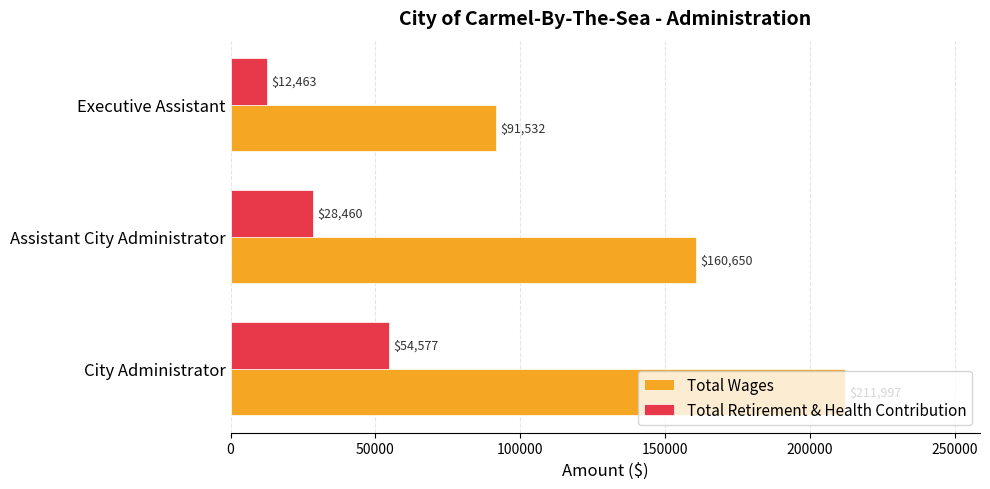

What is the spread (max minus min) of values at Executive Assistant?

79069